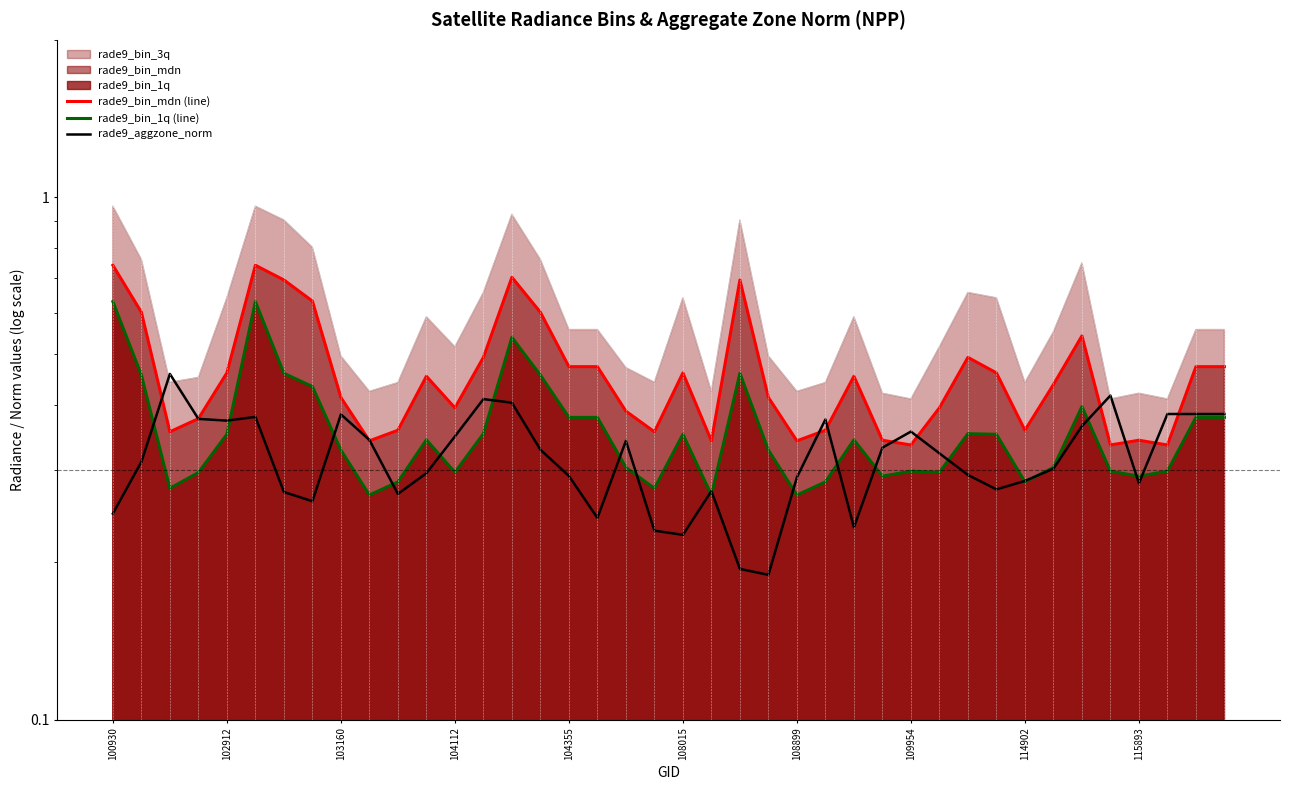

Count the rade9_aggzone_norm values in the range 0 to 1.

40